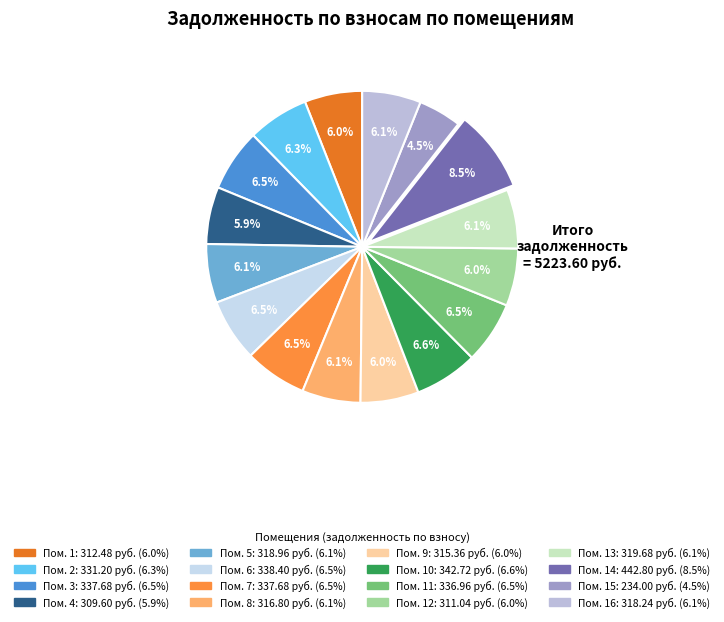

To the nearest percent, what is the average slice percentage?

6%